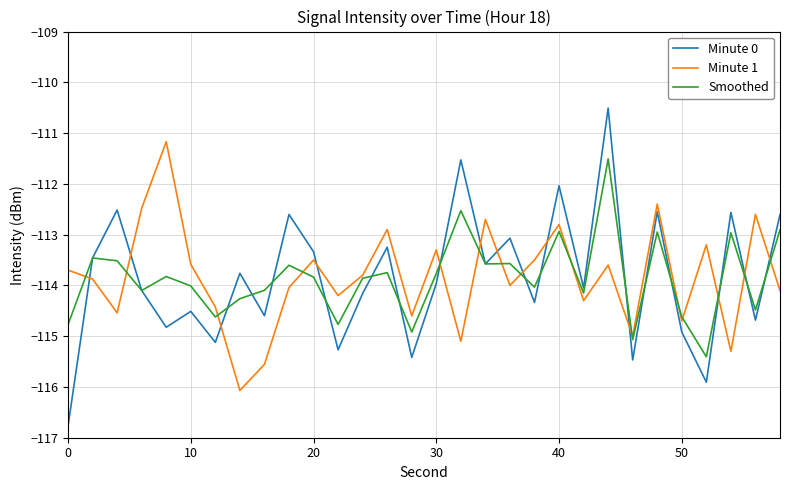

Which series has the largest range (max minus min)?

Minute 0